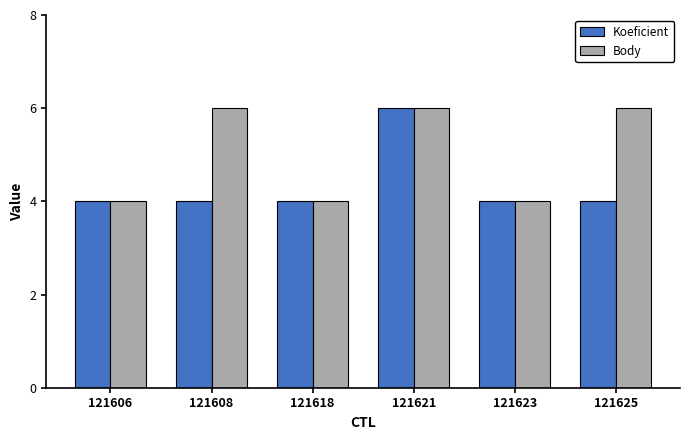

Reading left to right, list all the values displayed in this chart.

Koeficient: 4	4	4	6	4	4
Body: 4	6	4	6	4	6